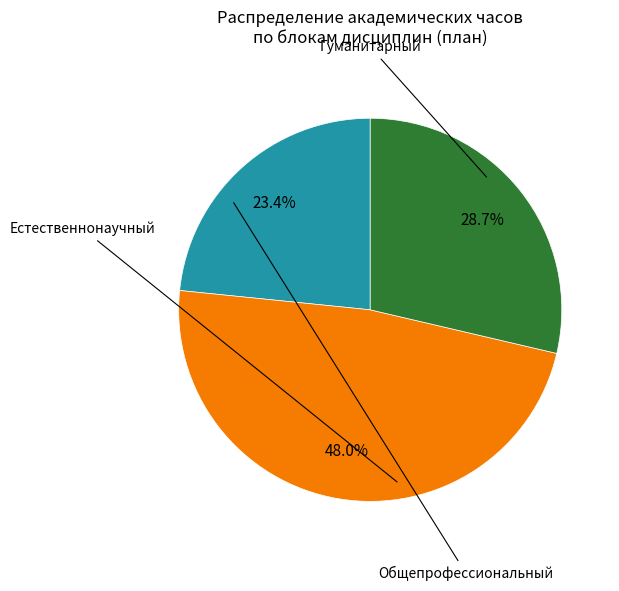

Is there a majority slice in this chart?

No